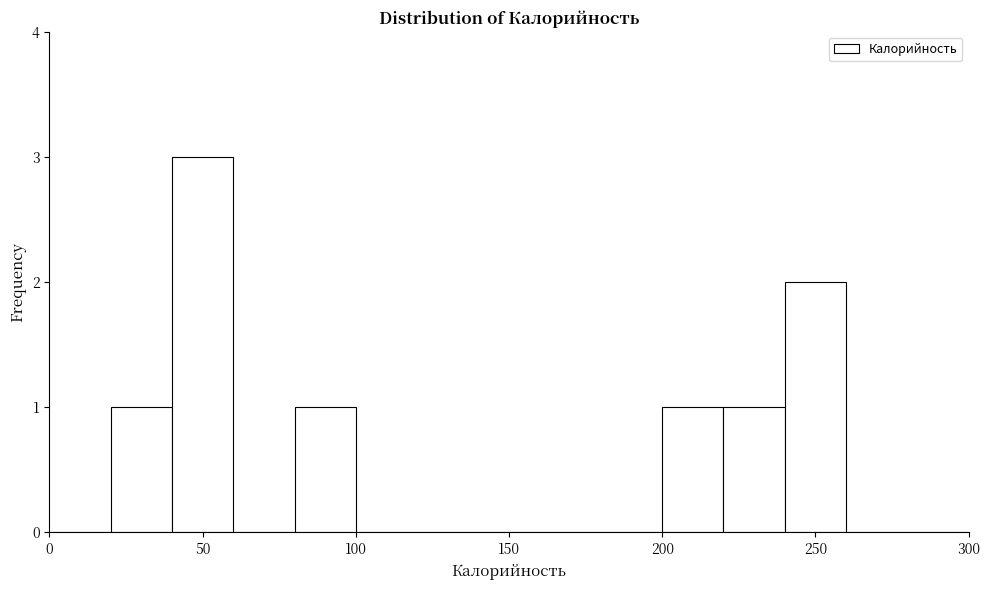

Reading left to right, transcribe this chart: for each bar, give the range it covers on the x-axis and its height. The values are not printed on the chart, so give them approximately, as read against the axis.

0 to 20: 0
20 to 40: 1
40 to 60: 3
60 to 80: 0
80 to 100: 1
100 to 120: 0
120 to 140: 0
140 to 160: 0
160 to 180: 0
180 to 200: 0
200 to 220: 1
220 to 240: 1
240 to 260: 2
260 to 280: 0
280 to 300: 0